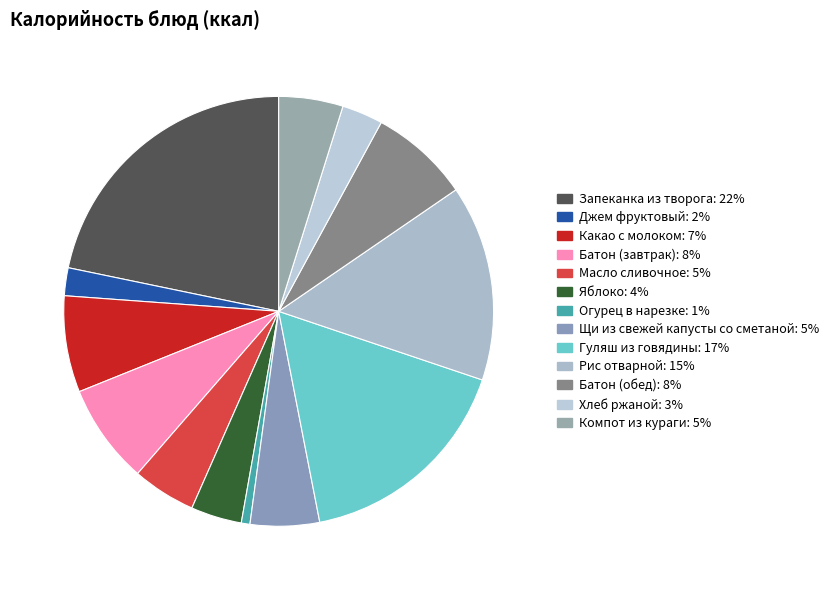

Is it true that Запеканка из творога is 30% of the pie?

False